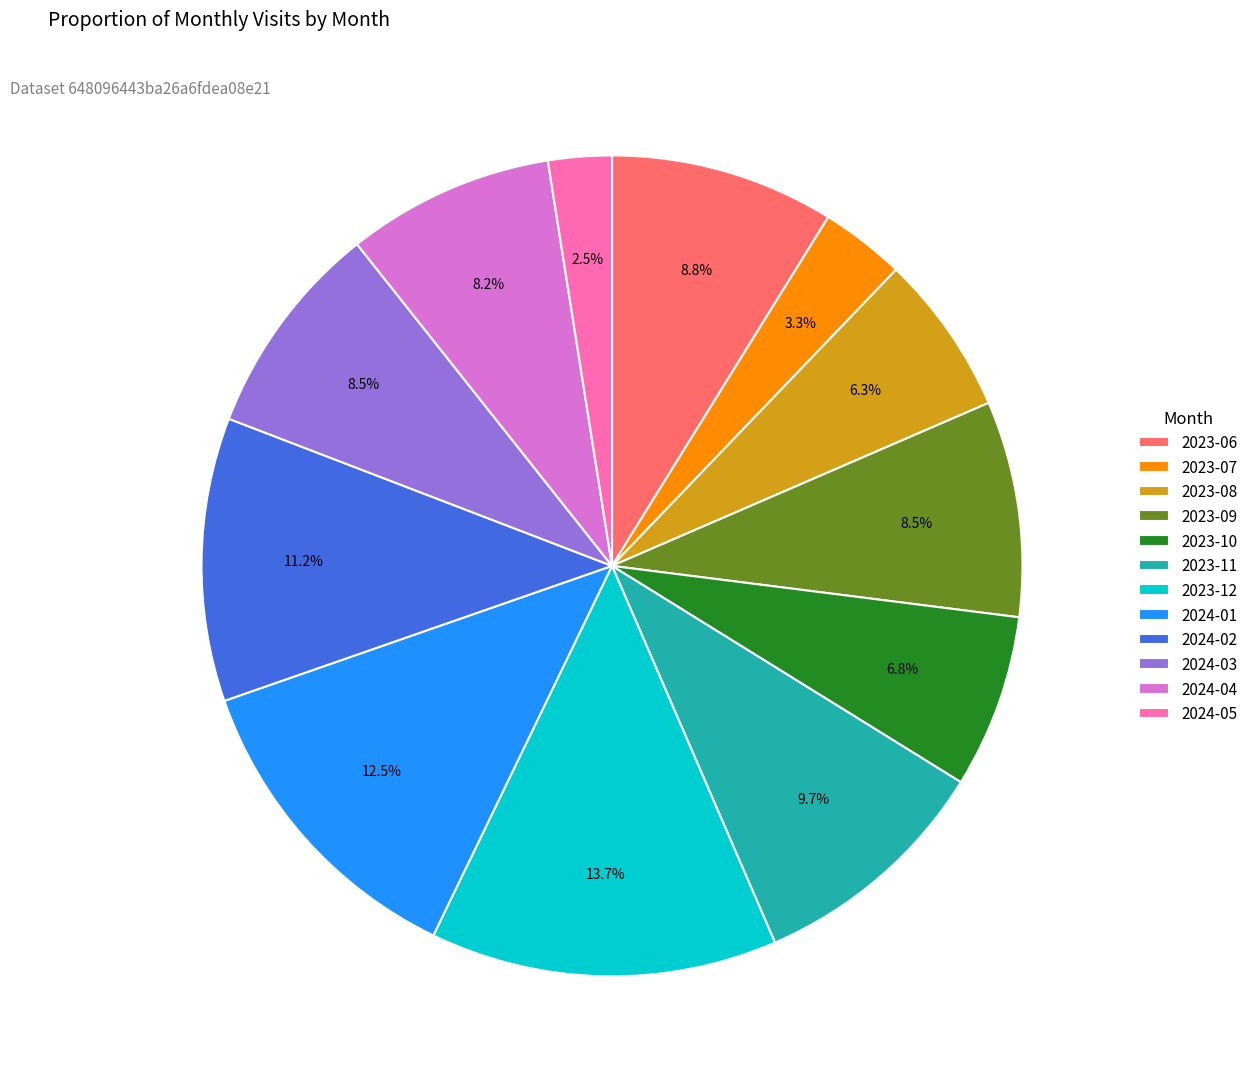

How many segments does this pie chart have?

12